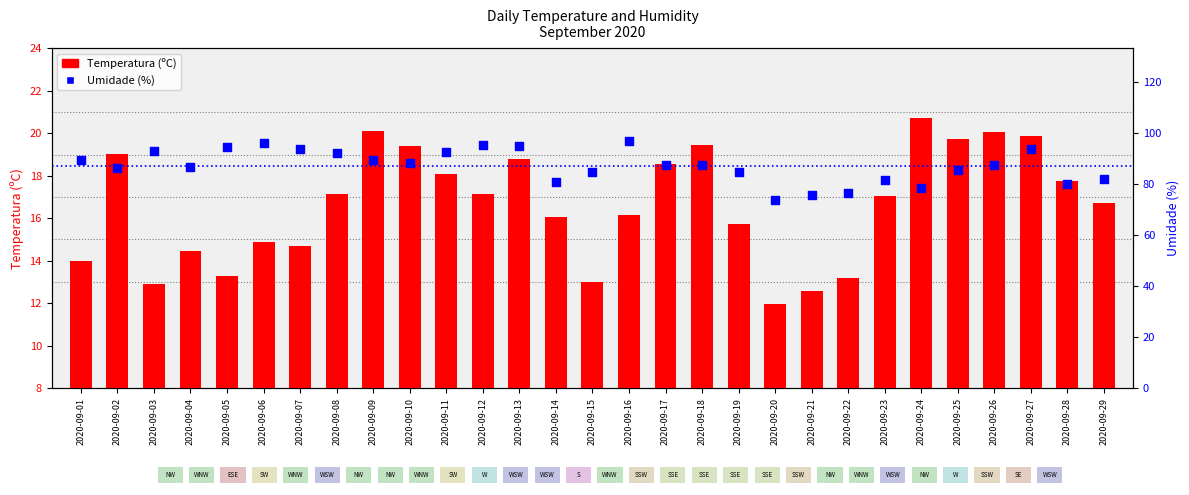

What is the total value across all series at 2020-09-12?

112.2